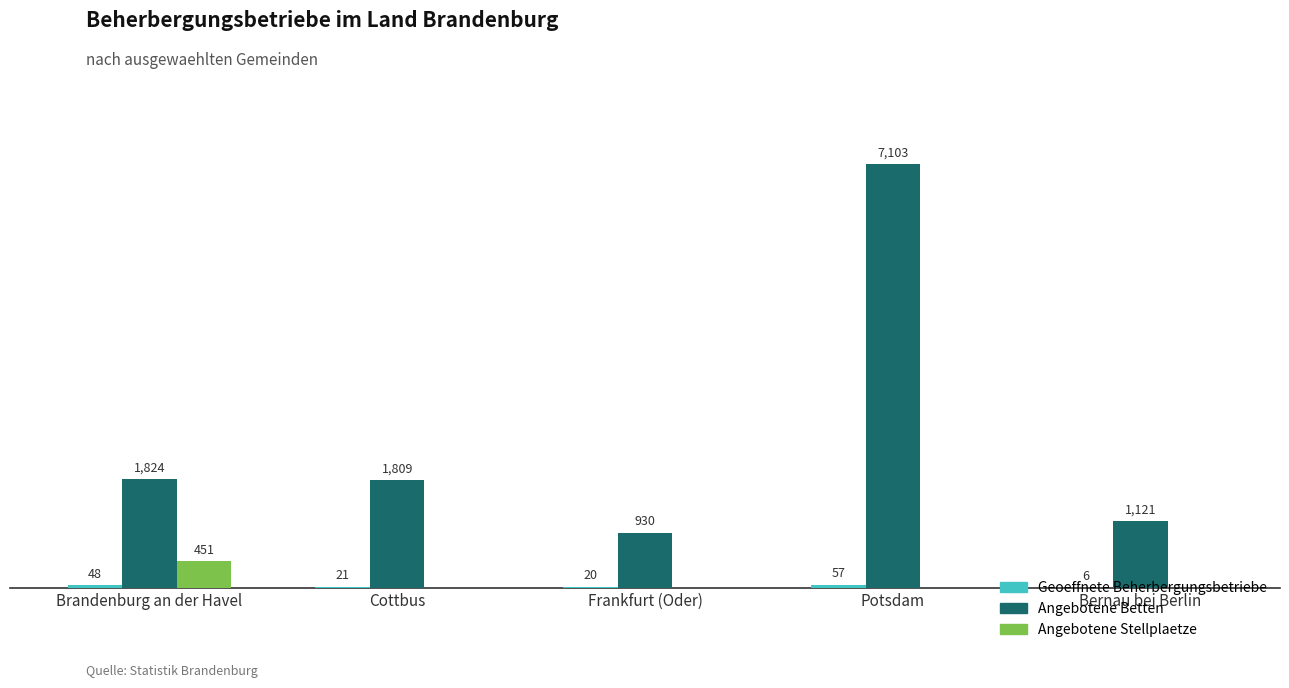

At which category is the sum across all series the highest?

Potsdam